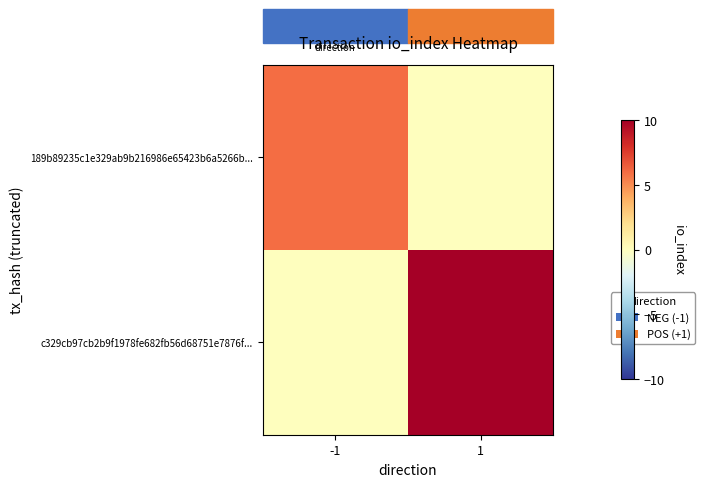

What is the spread (max minus min) of values at -1?

6